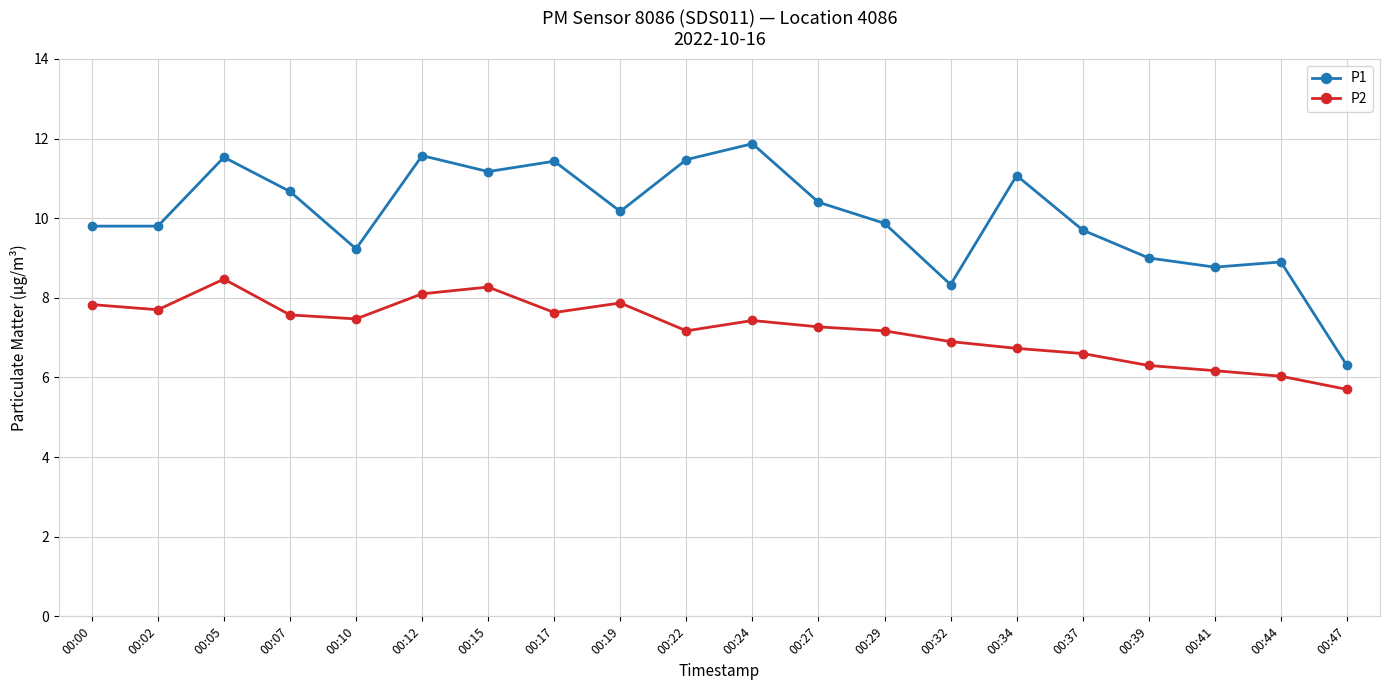

What are all the series names shown in the legend?

P1, P2